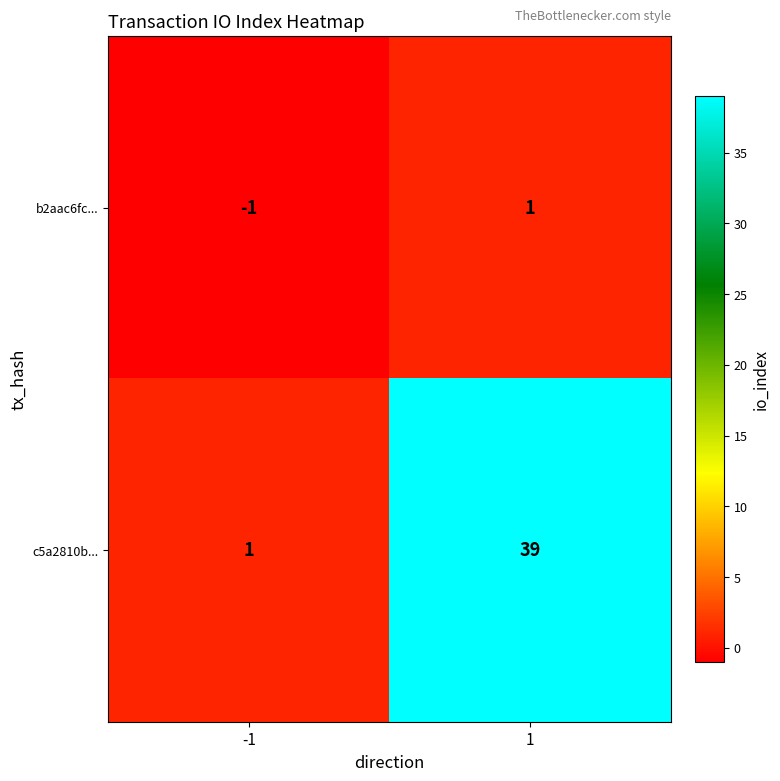

Is it true that b2aac6fc... equals -1 at -1?

True